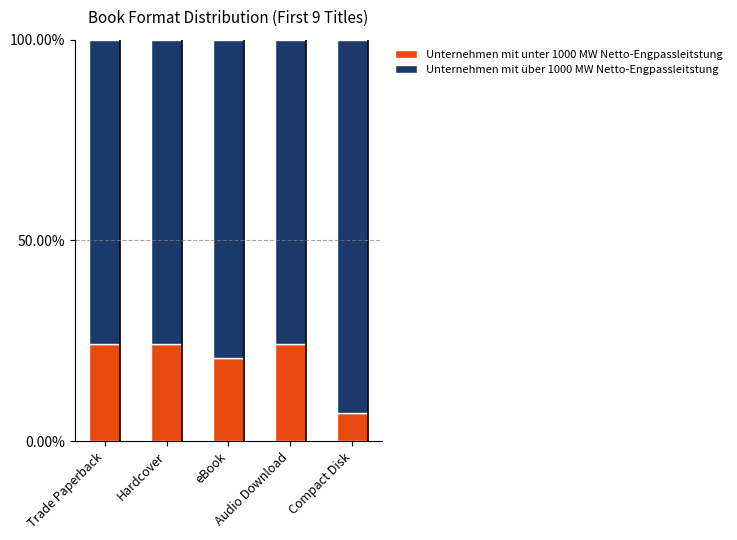

List the labels in order of Unternehmen mit über 1000 MW Netto-Engpassleitstung value, smallest first.

Trade Paperback, Hardcover, Audio Download, eBook, Compact Disk